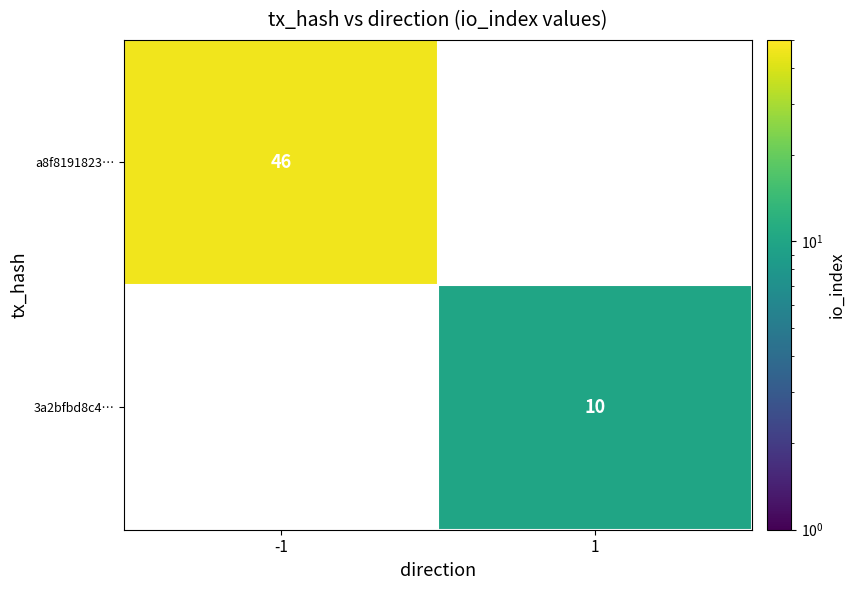

The value of 3a2bfbd8c4… at 1 is 6. True or false?

False